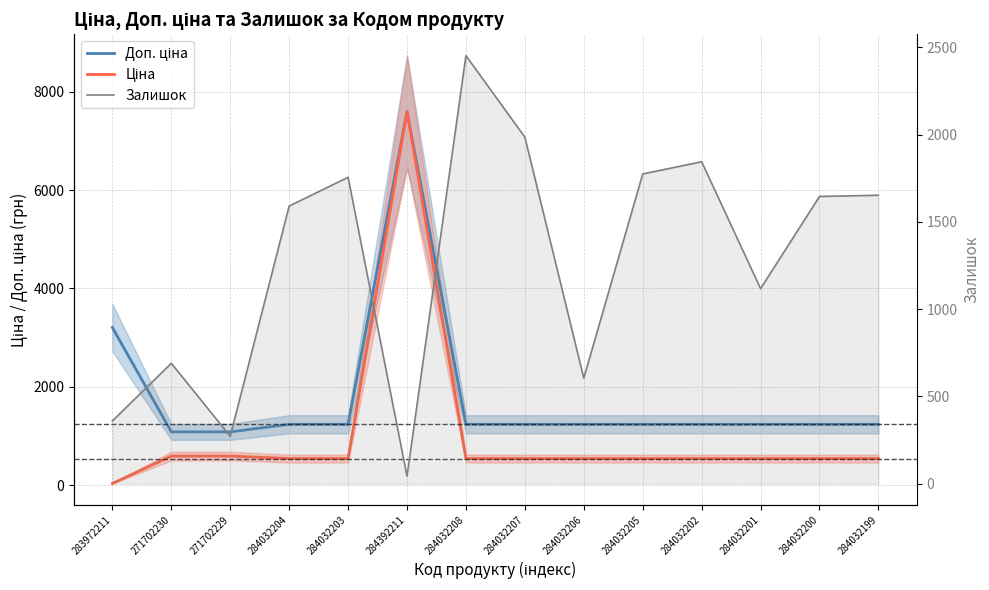

How many data points in Доп. ціна are above 1235?

12